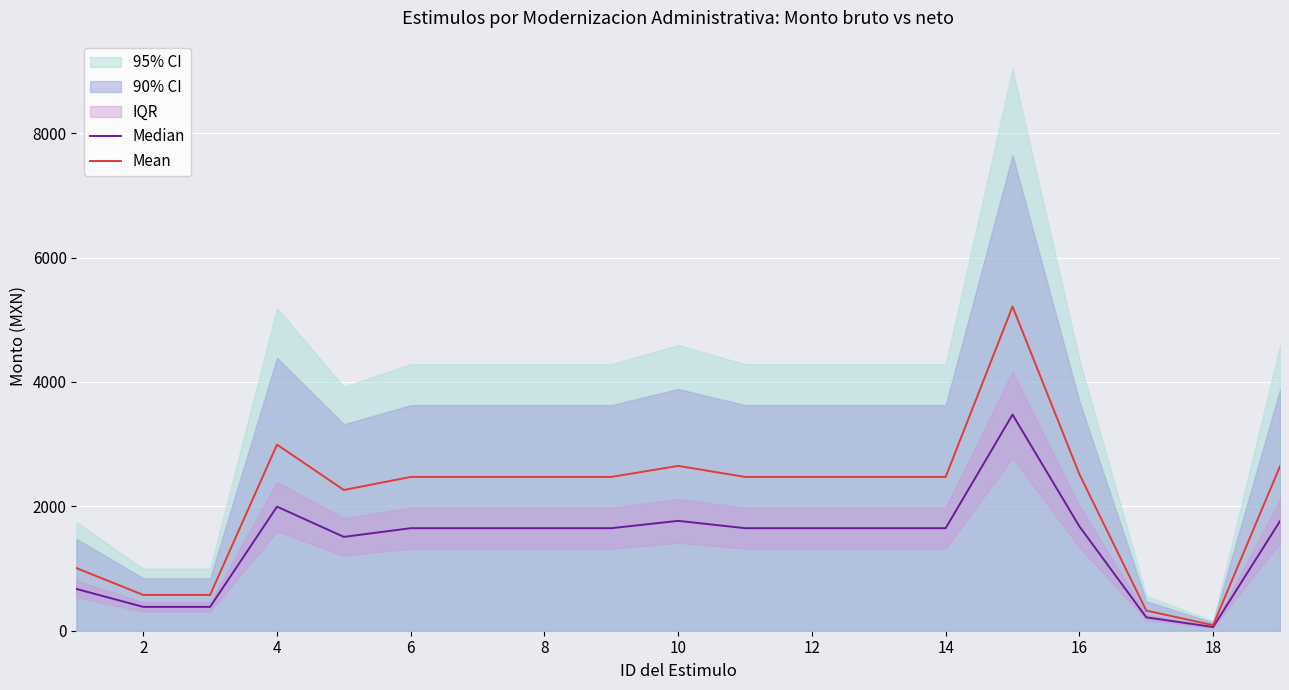

What is the highest value of the Mean series?

5212.4